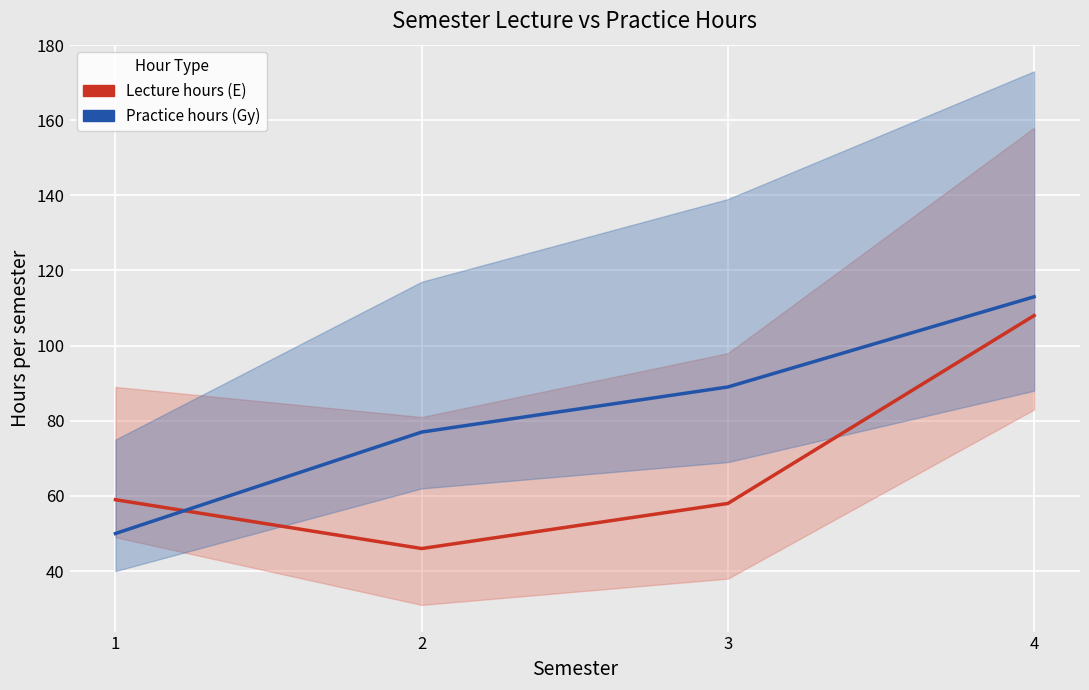

Where does the Lecture hours (E) series first go above 59?

4